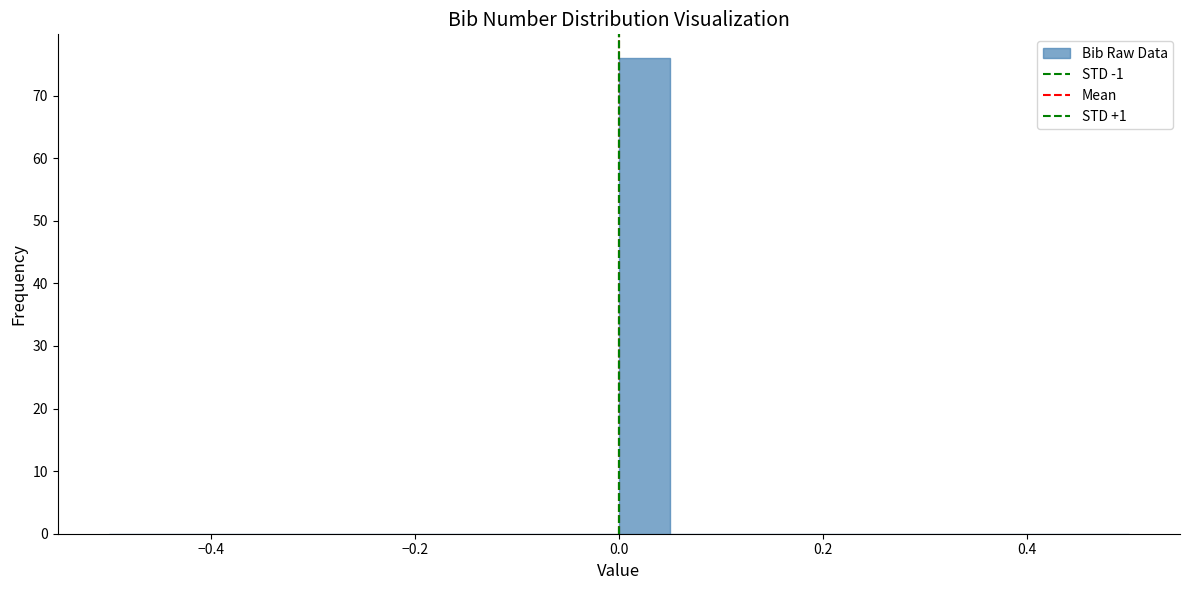

Around what value on the x-axis is the tallest bar? Give the approximate position of its centre, as read against the axis.

0.02